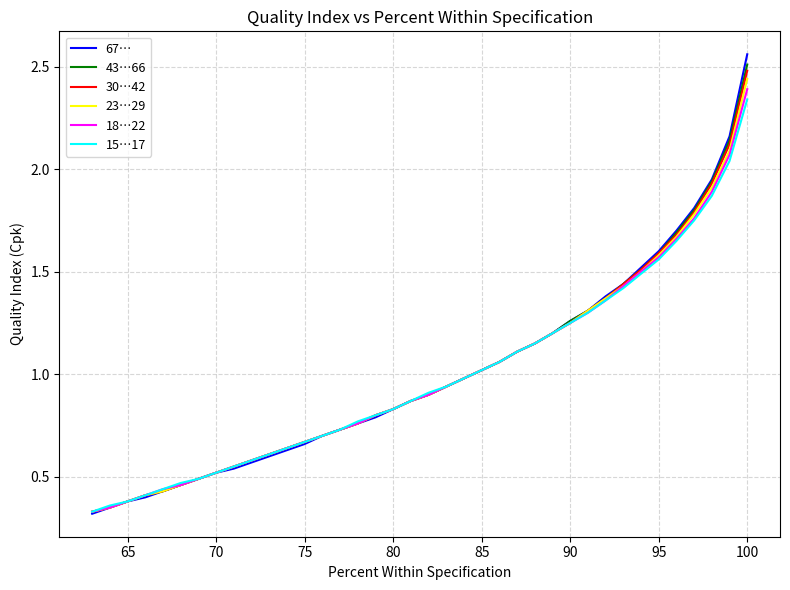

How many series are shown in this chart?

6